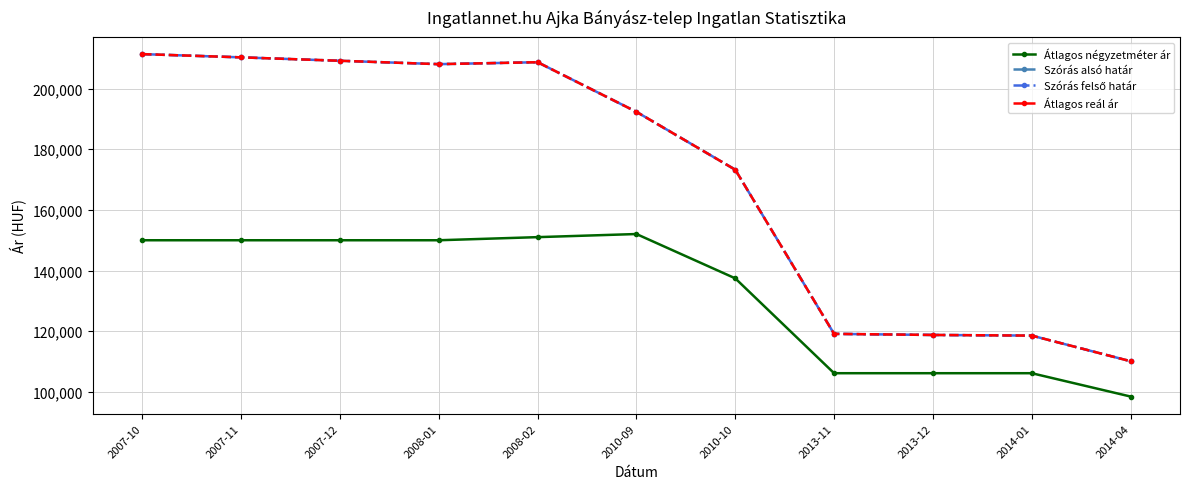

Which category has the lowest value in the Átlagos reál ár series?

2014-04